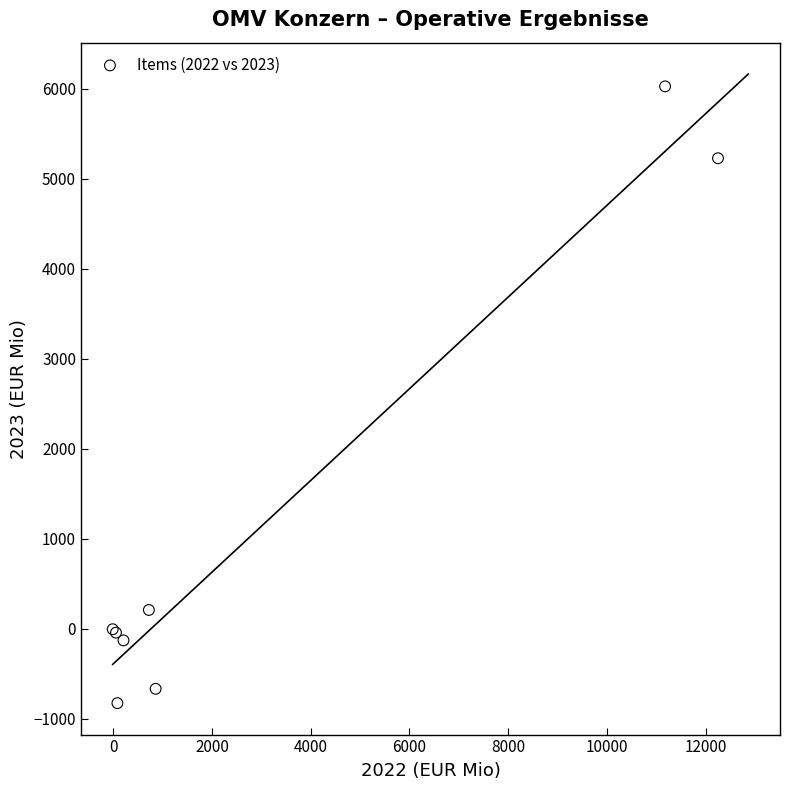

What Y value in the scatter plot is closest to 2598?

208